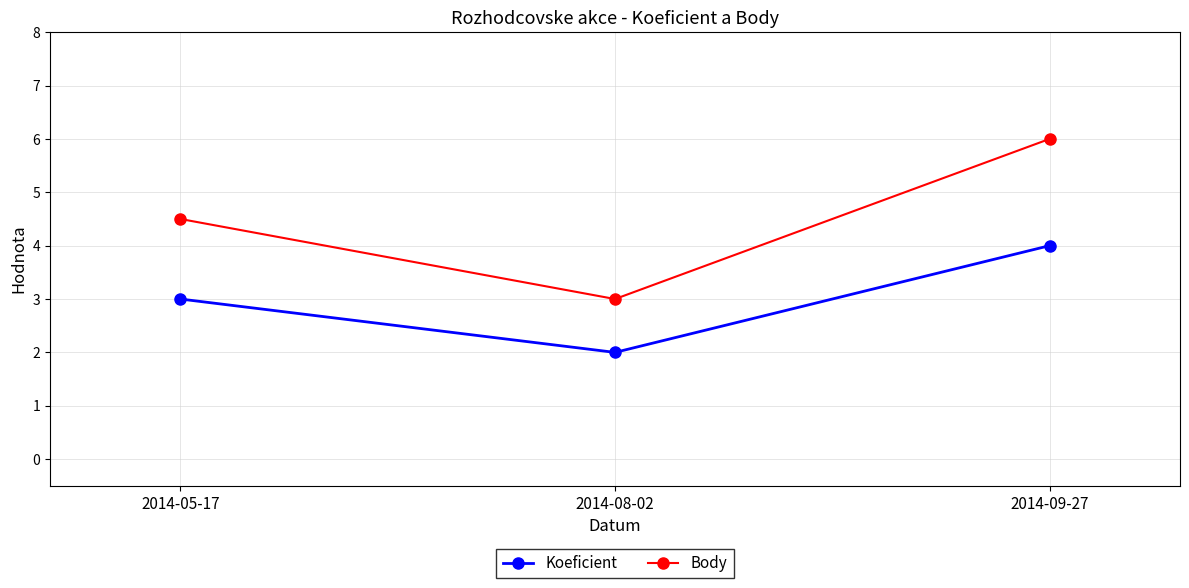

What is the sum of the Body values at 2014-09-27 and 2014-08-02?

9.0